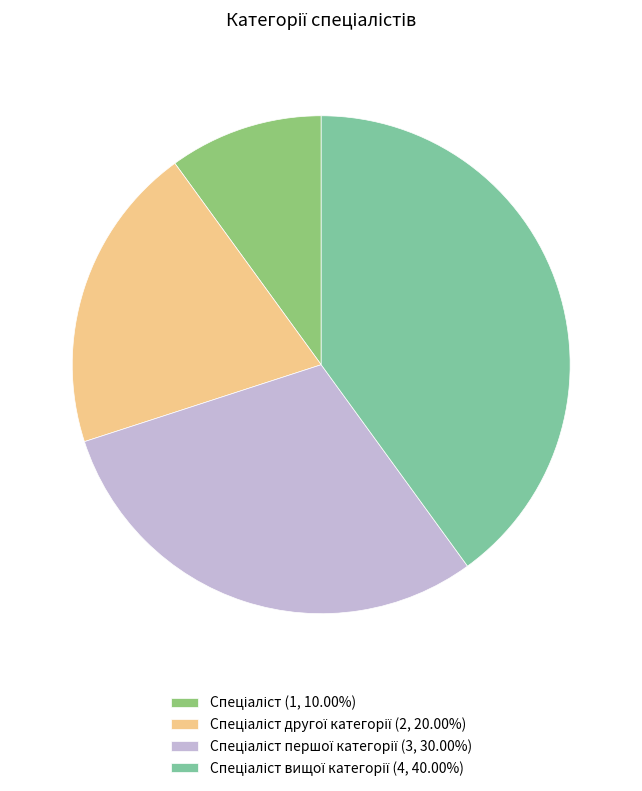

Is there any slice that represents more than half of the pie?

No